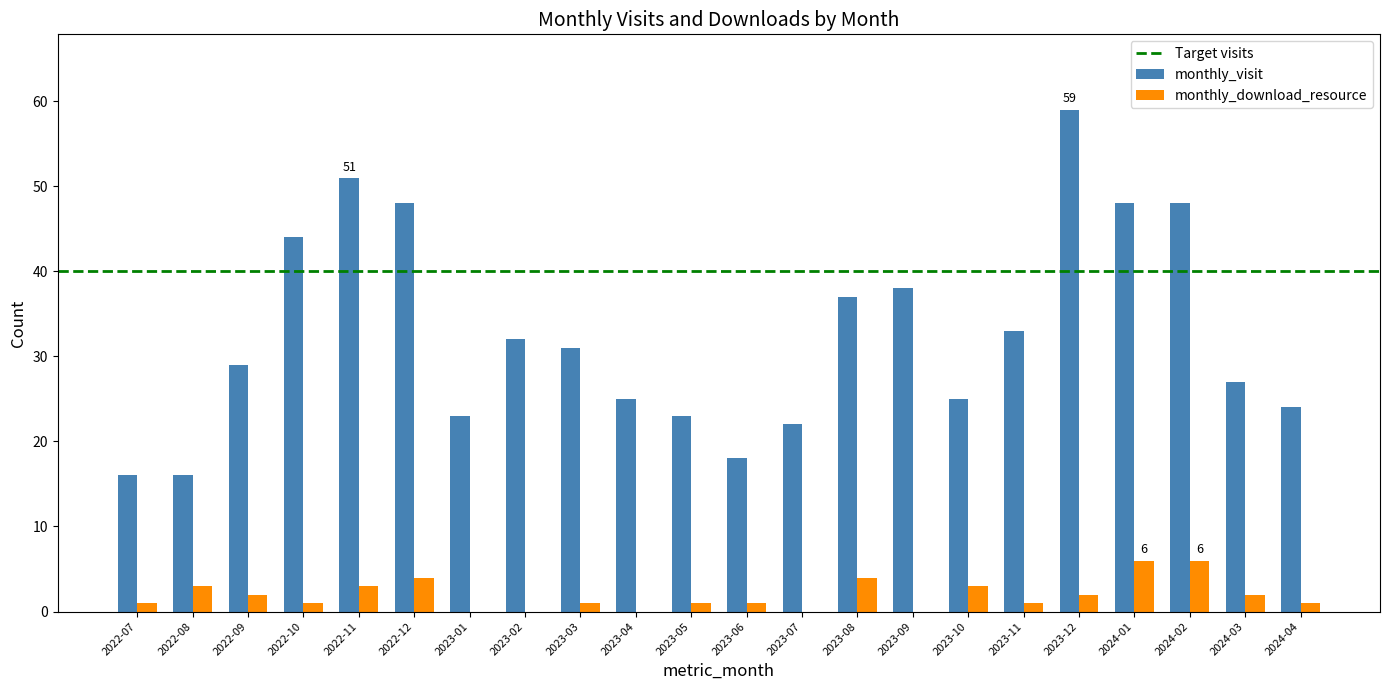

Reading left to right, transcribe all the data shown in this chart.

monthly_visit: 16	16	29	44	51	48	23	32	31	25	23	18	22	37	38	25	33	59	48	48	27	24
monthly_download_resource: 1	3	2	1	3	4	0	0	1	0	1	1	0	4	0	3	1	2	6	6	2	1